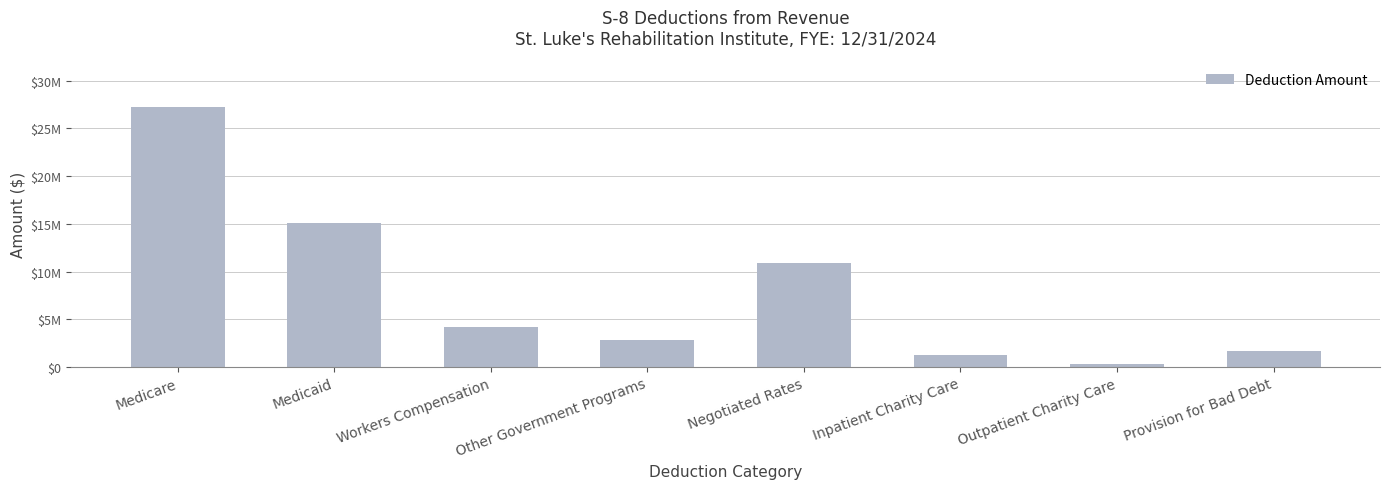

Are the bars horizontal?

No